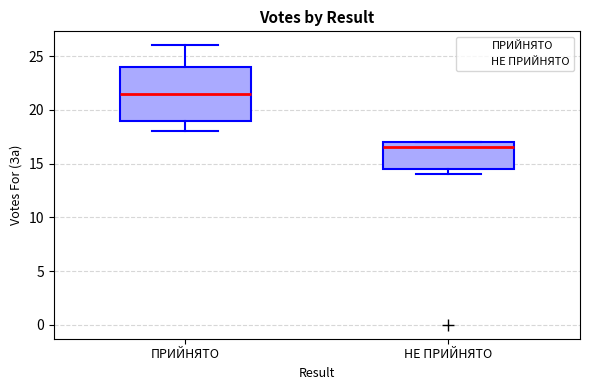

Reading left to right, transcribe this box plot: for each box, give where its median line is, the range the box spans, and where its two whiskers end, as read against the y-axis. The values are not printed on the chart, so give them approximately, as read against the axis.

ПРИЙНЯТО: median 21.5, box 19.0 to 24.0, whiskers 18.0 to 26.0
НЕ ПРИЙНЯТО: median 16.5, box 14.5 to 17.0, whiskers 14.0 to 17.0